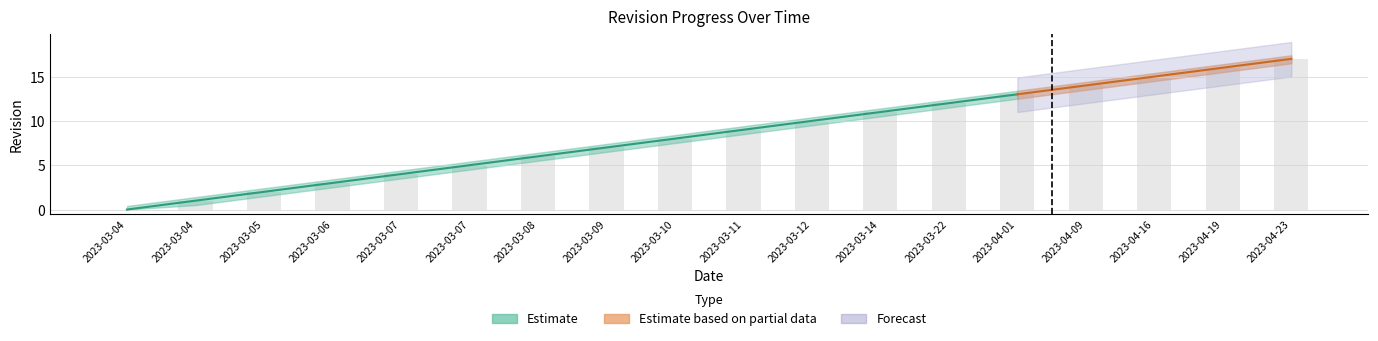

What is the maximum value for Revision?

17.0